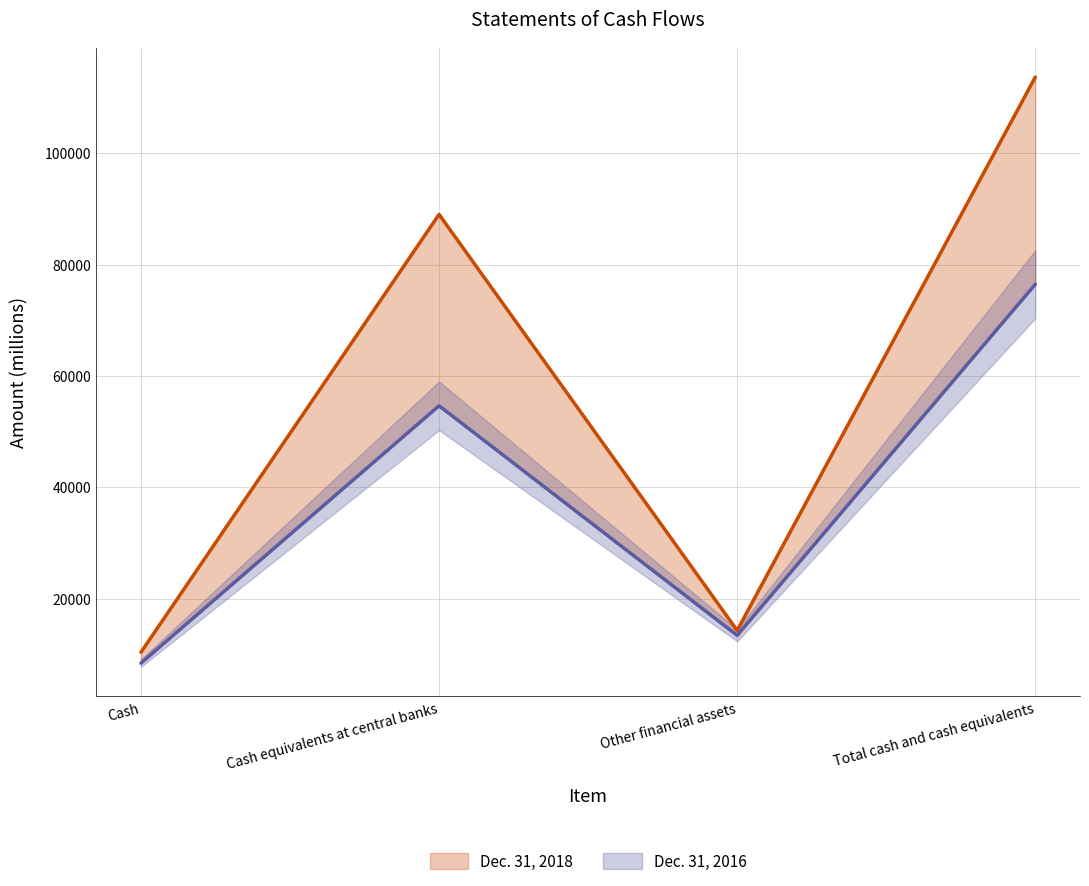

Read the Dec. 31, 2016 value at Cash equivalents at central banks, to the nearest 50.

54650